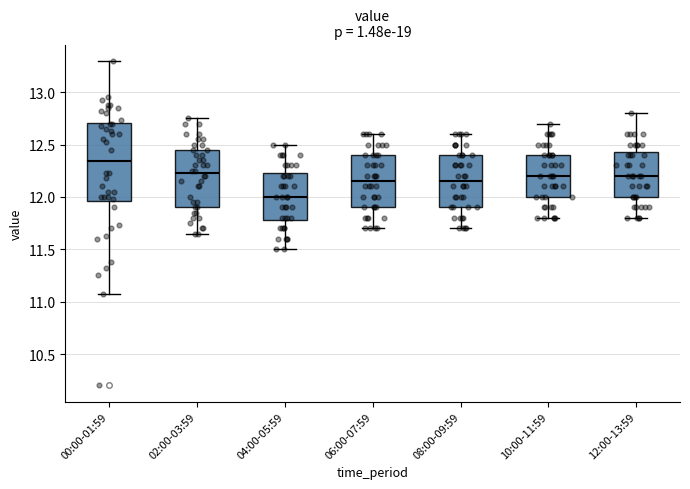

Which box has the lowest median line?

04:00-05:59